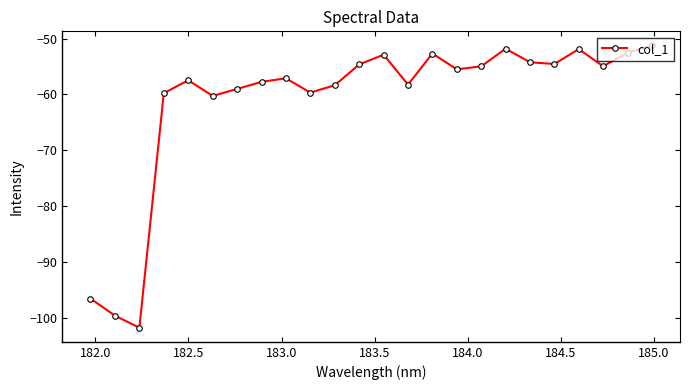

How many points are higher than both their immediate neighbors (excluding endpoints)?

6